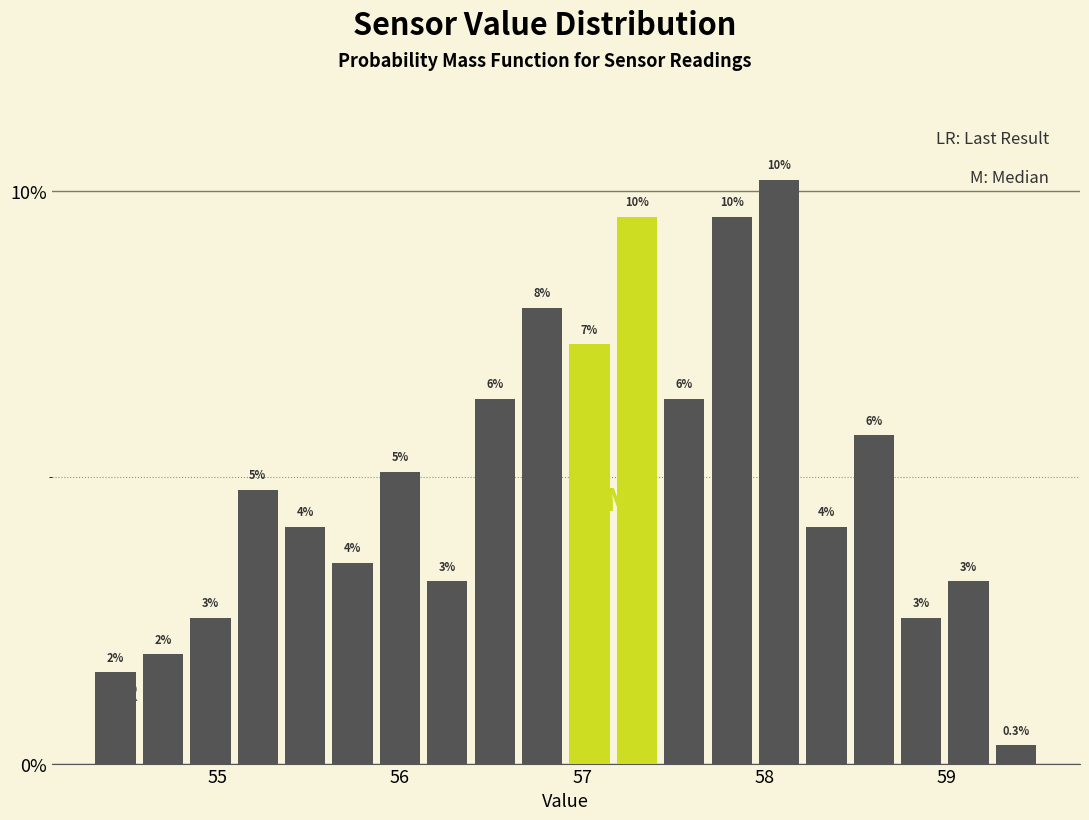

Around what value on the x-axis is the tallest bar? Give the approximate position of its centre, as read against the axis.

58.1